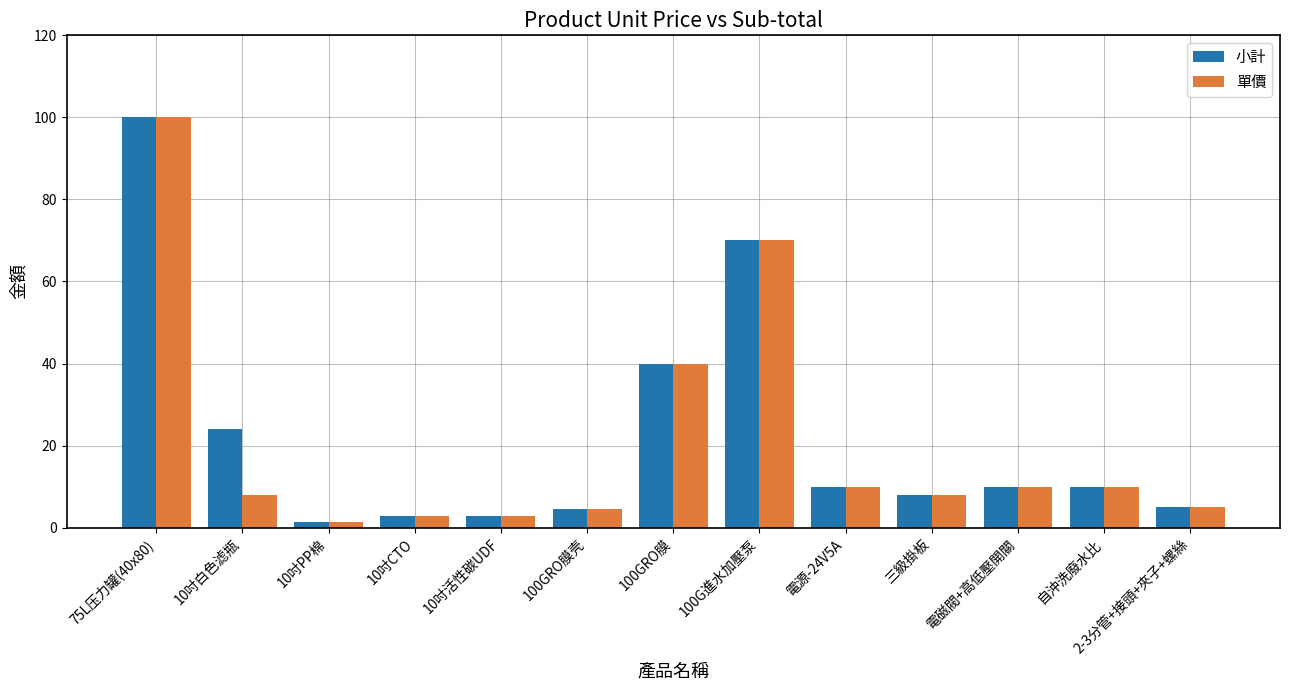

The value of 小計 at 三級掛板 is 8.0. True or false?

True